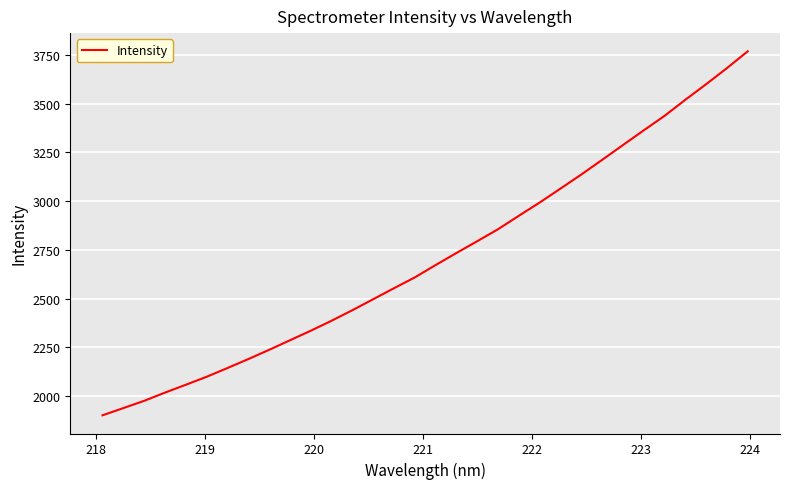

What is the maximum value shown in the chart?

3769.0